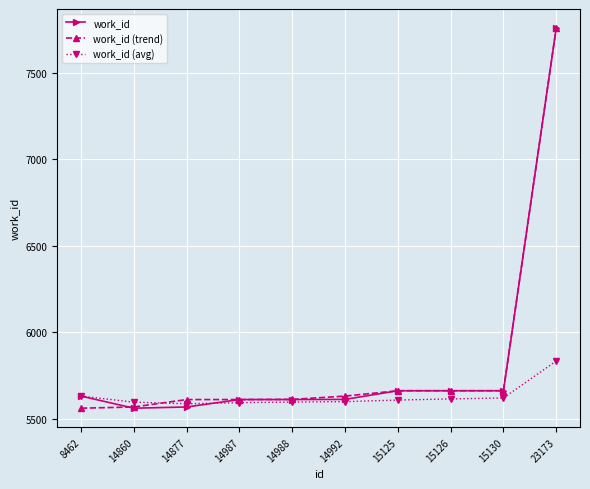

What are all the series names shown in the legend?

work_id, work_id (trend), work_id (avg)